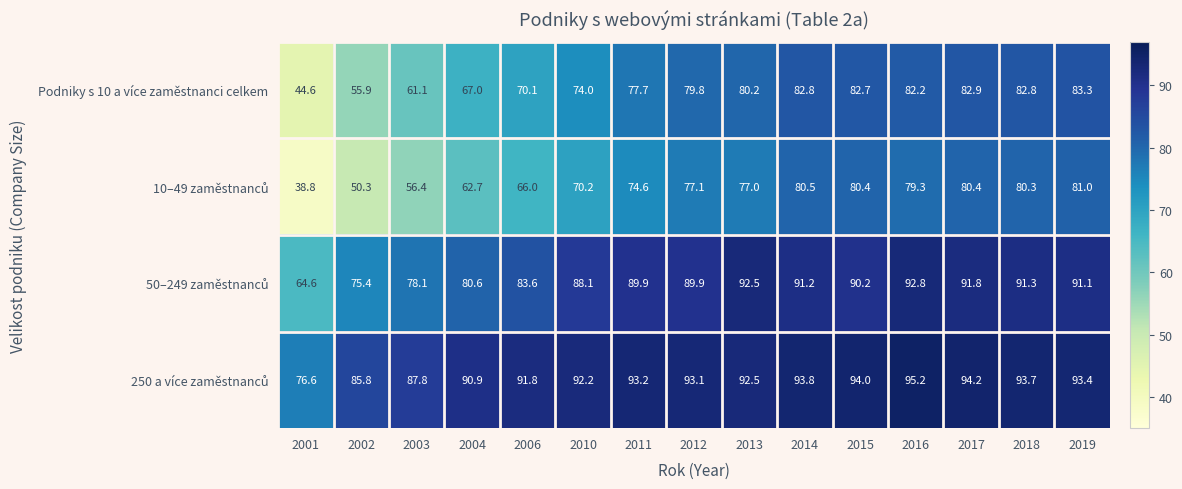

What is the minimum value shown in the chart?

38.8